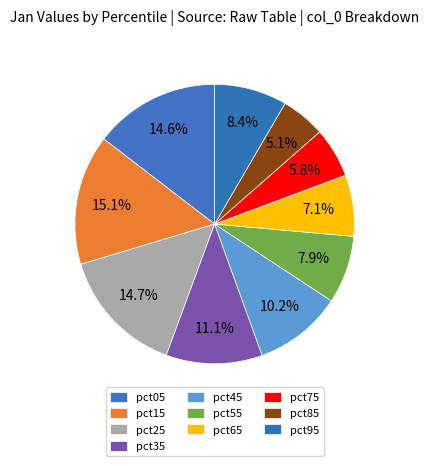

To the nearest percent, what is the average slice percentage?

10%